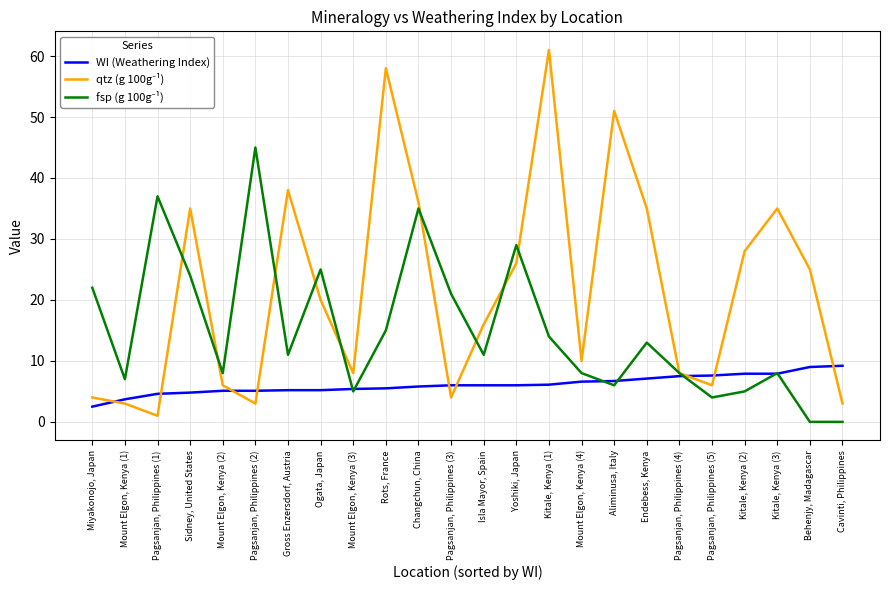

True or false: WI (Weathering Index) has a value of 3.0 at Pagsanjan, Philippines (2).

False